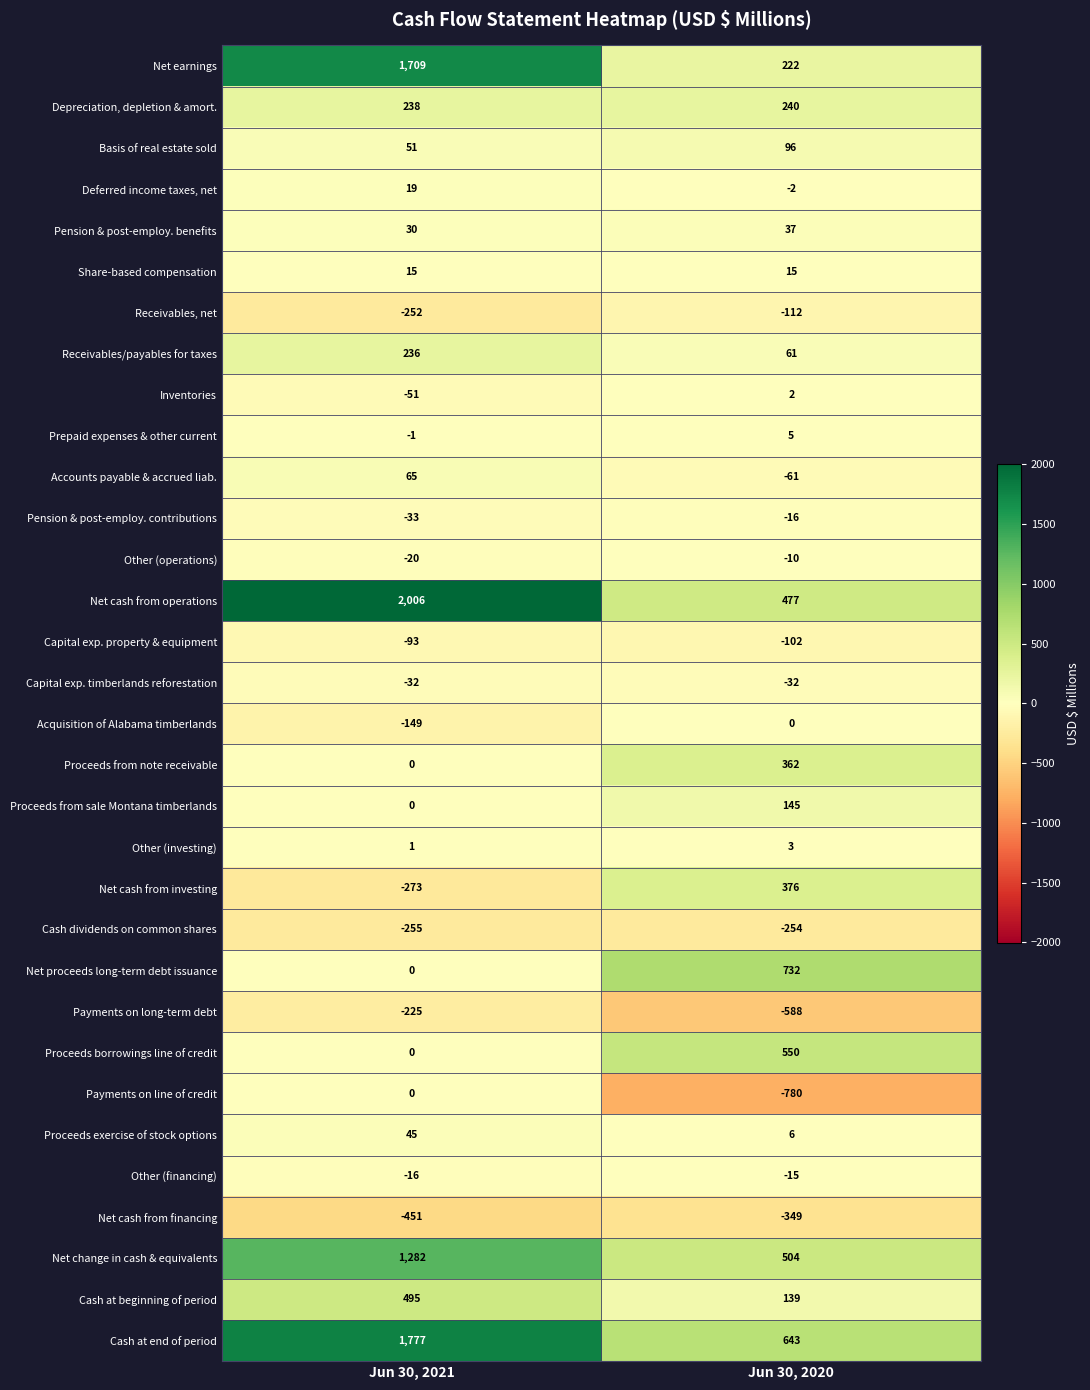

How many distinct data groups are displayed?

32